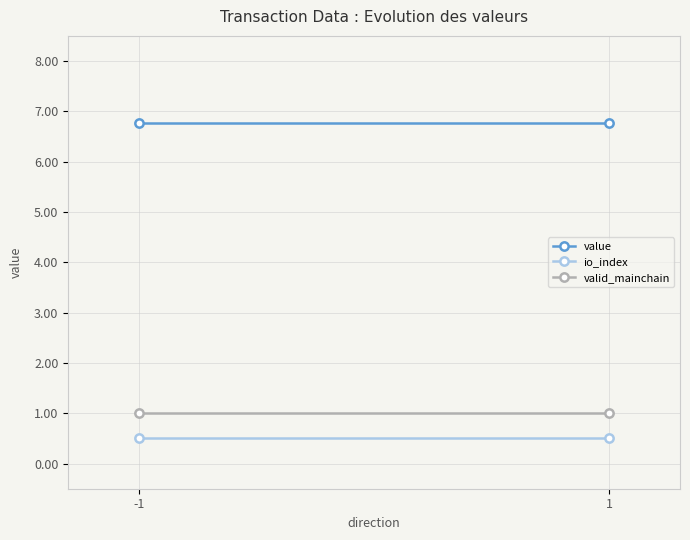

True or false: valid_mainchain has a value of 0.5 at 1.

False